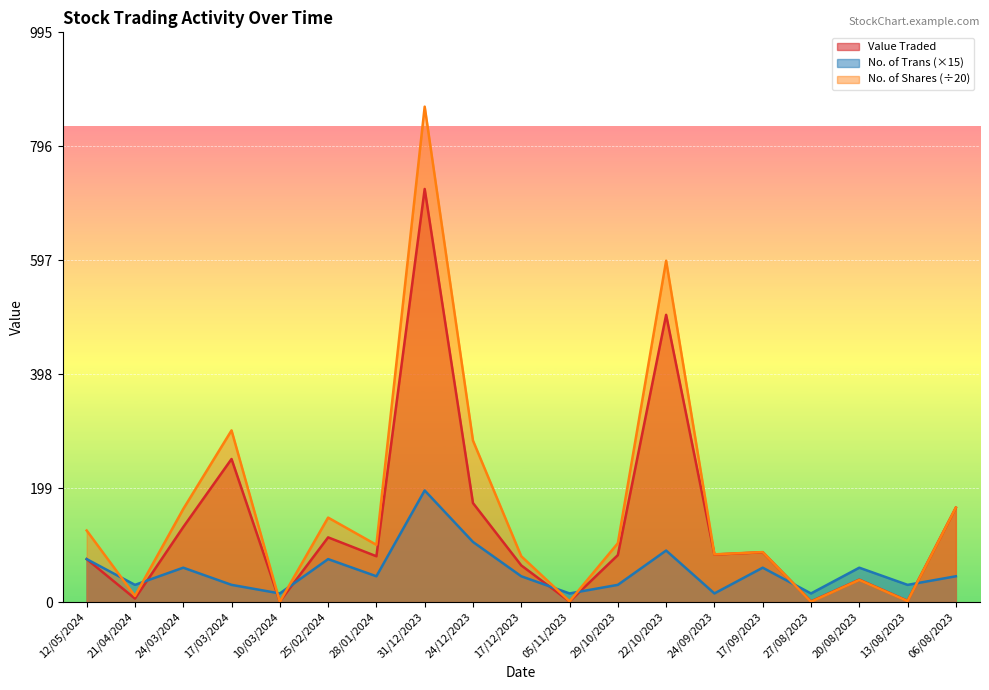

Is the value of No. of Shares at 05/11/2023 greater than the value of No. of Trans at 22/10/2023?

No